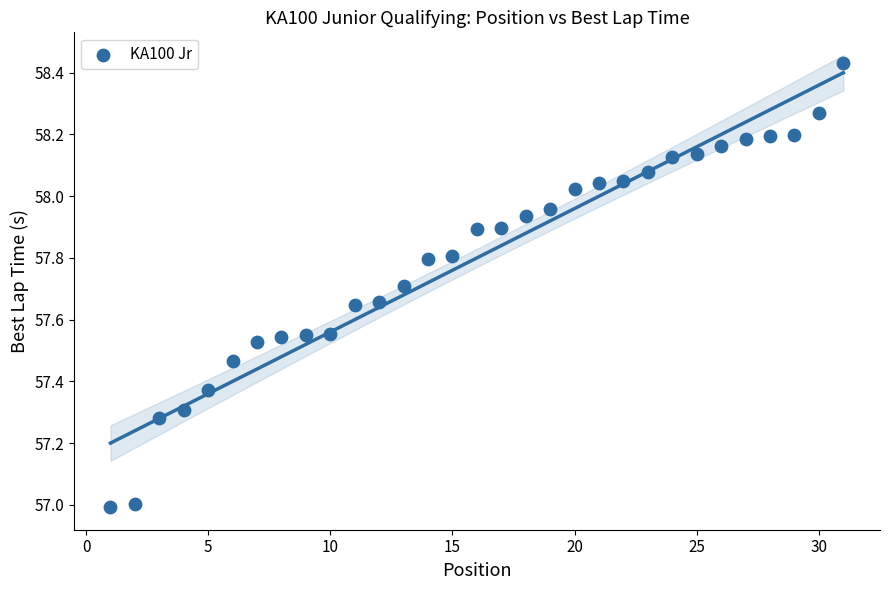

What is the range of X values (max minus min)?

30.0